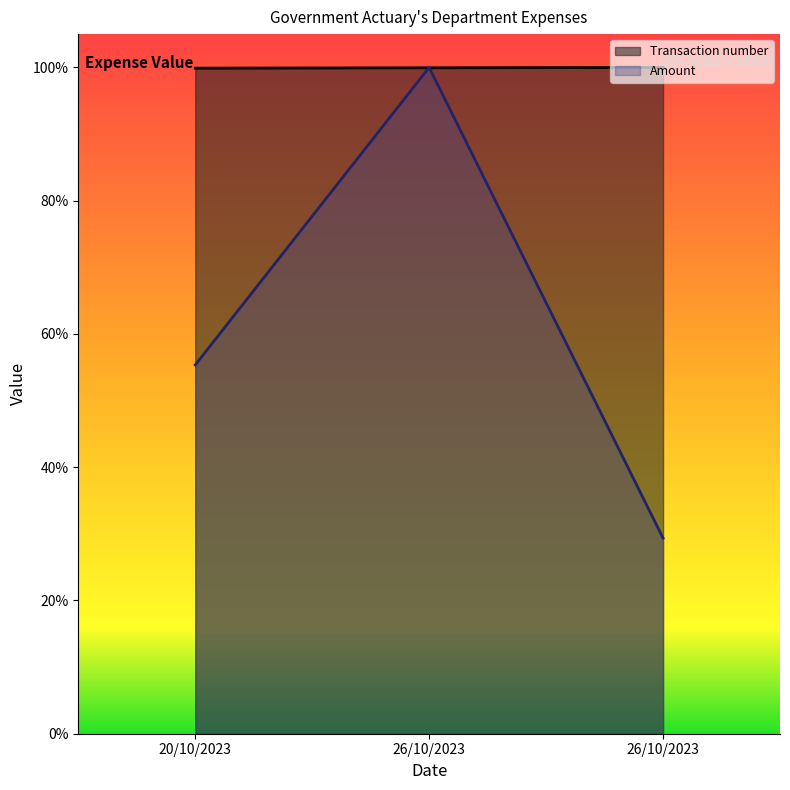

Rank the series at 20/10/2023 from lowest to highest value.

Amount, Transaction number